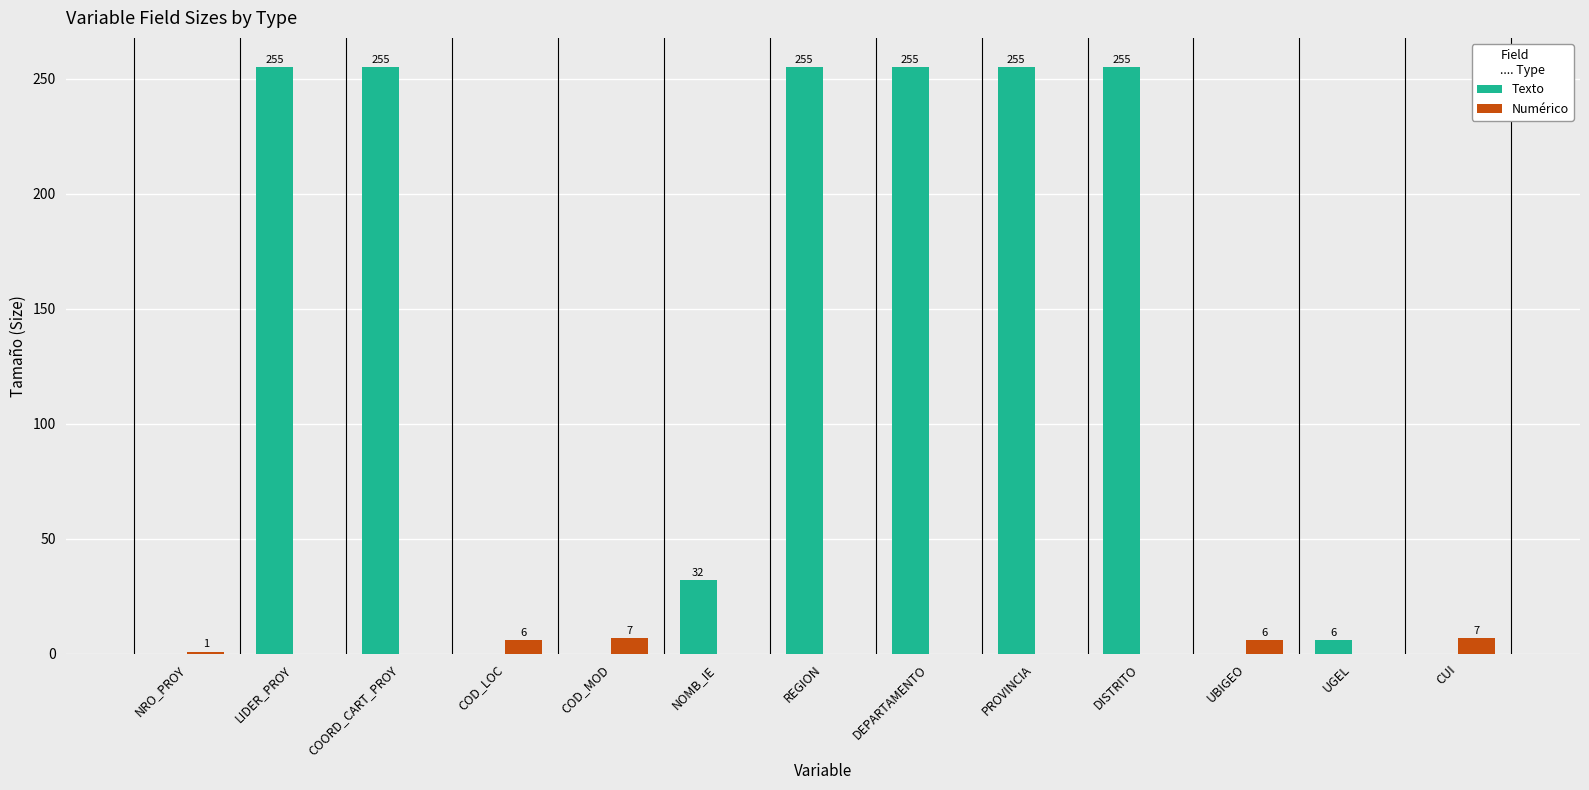

Between COD_MOD and UGEL, which series saw the biggest shift?

Numérico